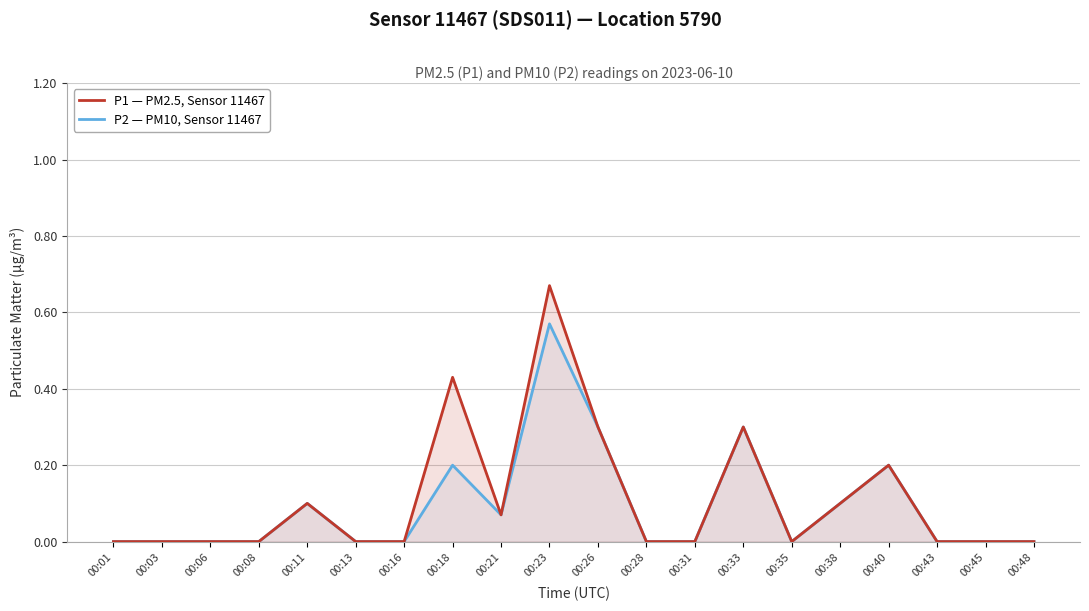

Rank the series by their average value, from highest to lowest.

P1 — PM2.5, Sensor 11467, P2 — PM10, Sensor 11467